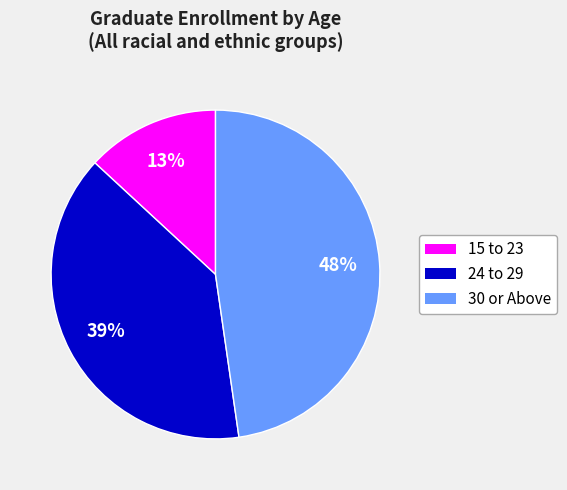

Which has a higher value, 15 to 23 or 30 or Above?

30 or Above